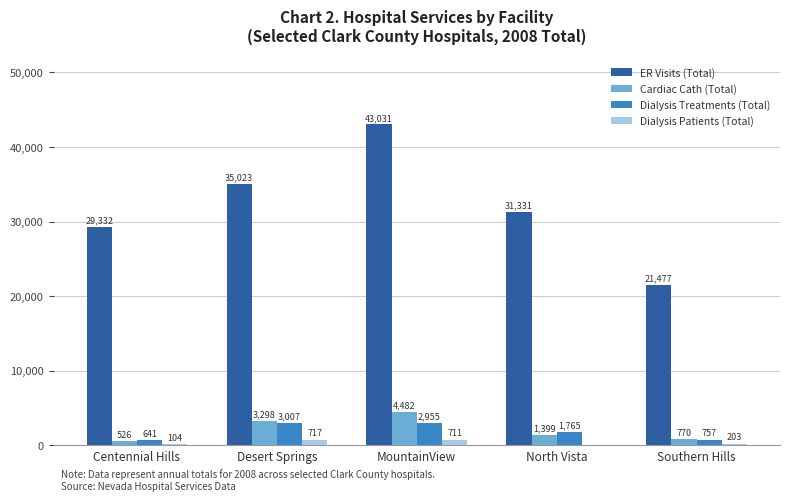

Between Desert Springs and MountainView, which series saw the biggest shift?

ER Visits (Total)